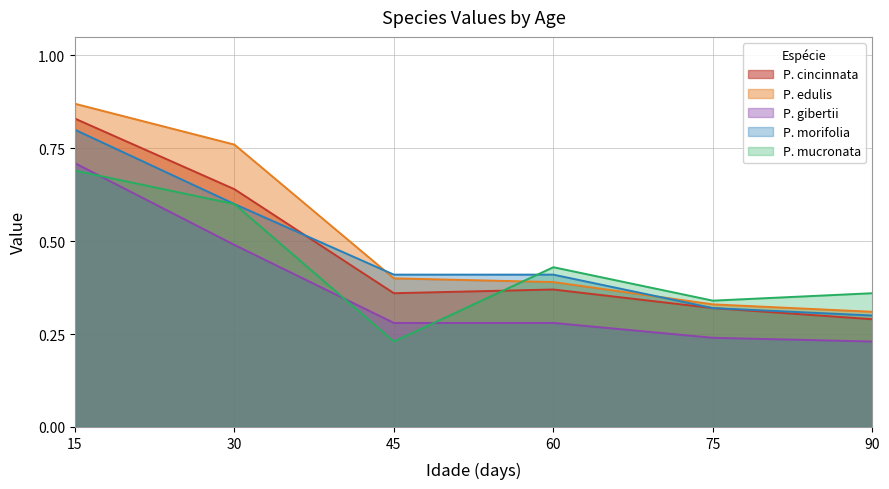

Reading left to right, what are all the values shown in this chart?

P. cincinnata: 0.8	0.6	0.4	0.4	0.3	0.3
P. edulis: 0.9	0.8	0.4	0.4	0.3	0.3
P. gibertii: 0.7	0.5	0.3	0.3	0.2	0.2
P. morifolia: 0.8	0.6	0.4	0.4	0.3	0.3
P. mucronata: 0.7	0.6	0.2	0.4	0.3	0.4